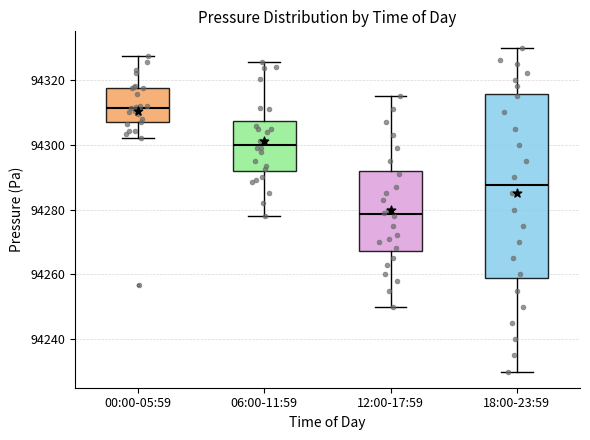

Reading left to right, transcribe this box plot: for each box, give where its median line is, the range the box spans, and where its two whiskers end, as read against the y-axis. The values are not printed on the chart, so give them approximately, as read against the axis.

00:00-05:59: median 94312, box 94306 to 94318, whiskers 94302 to 94328
06:00-11:59: median 94300, box 94292 to 94308, whiskers 94278 to 94326
12:00-17:59: median 94278, box 94268 to 94292, whiskers 94250 to 94316
18:00-23:59: median 94288, box 94258 to 94316, whiskers 94230 to 94330